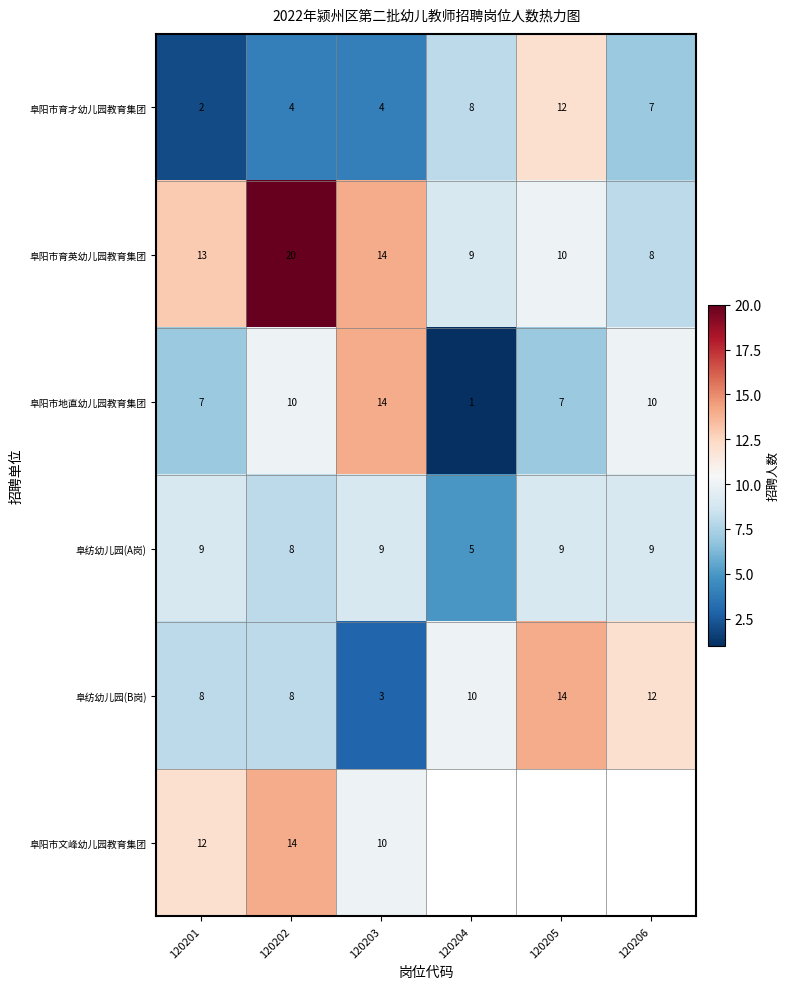

At which label does 阜纺幼儿园(B岗) reach its minimum?

120203